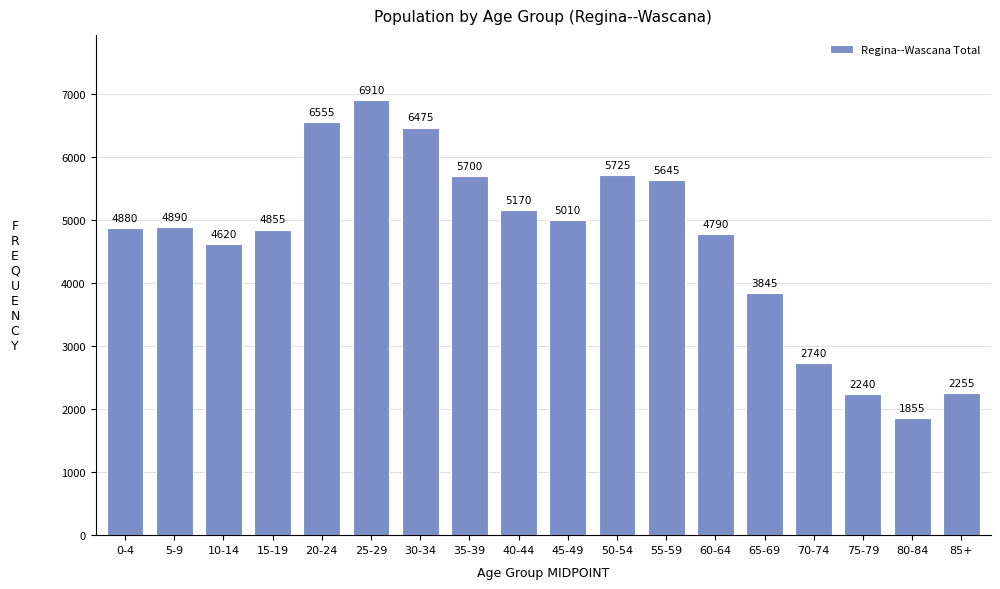

Reading left to right, what are all the values shown in this chart?

0-4=4880	5-9=4890	10-14=4620	15-19=4855	20-24=6555	25-29=6910	30-34=6475	35-39=5700	40-44=5170	45-49=5010	50-54=5725	55-59=5645	60-64=4790	65-69=3845	70-74=2740	75-79=2240	80-84=1855	85+=2255